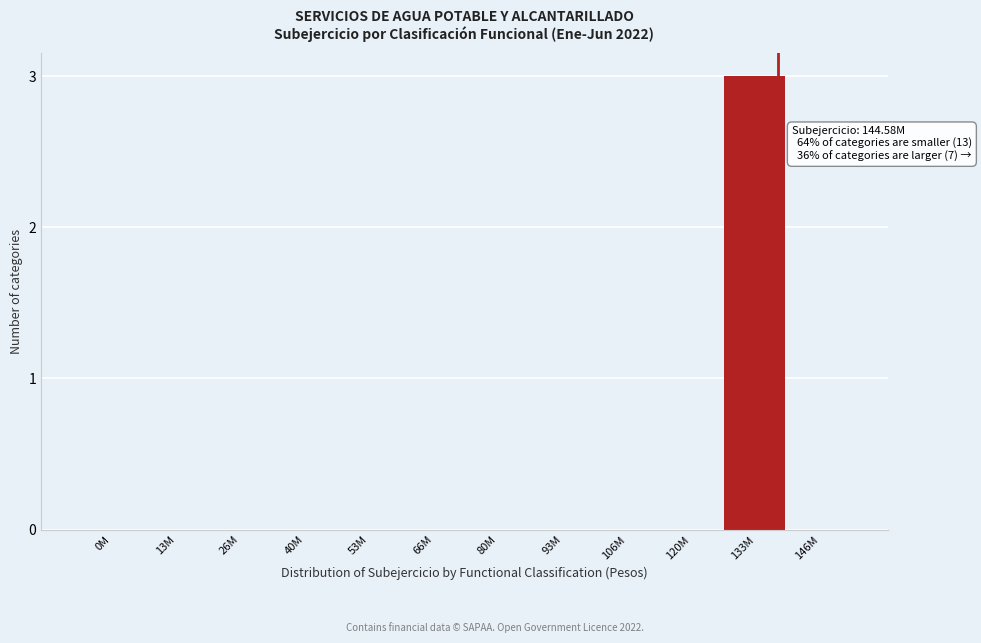

Reading left to right, transcribe all the data shown in this chart.

0M=0	13M=0	26M=0	40M=0	53M=0	66M=0	80M=0	93M=0	106M=0	120M=0	133M=3	146M=0